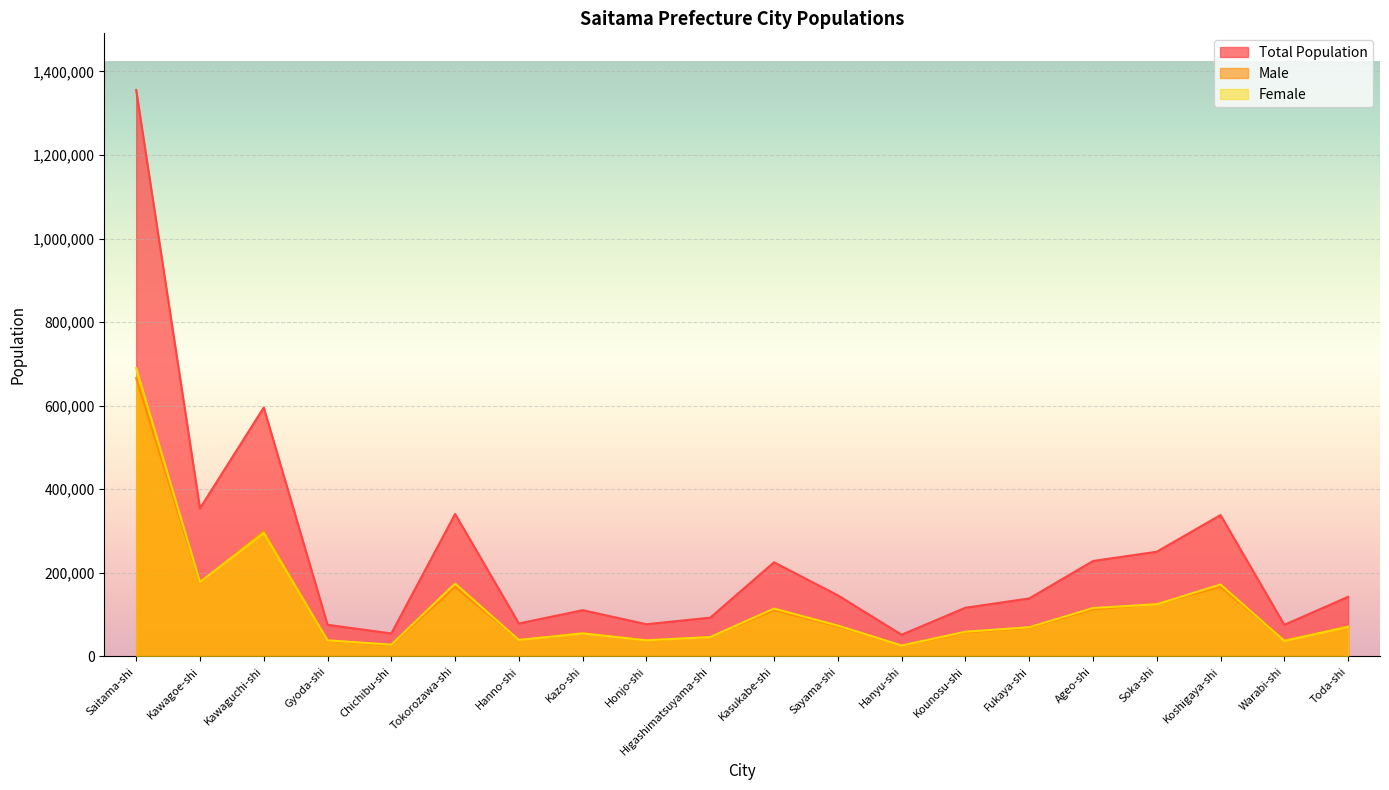

How many data points in Male are less than 71850?

10